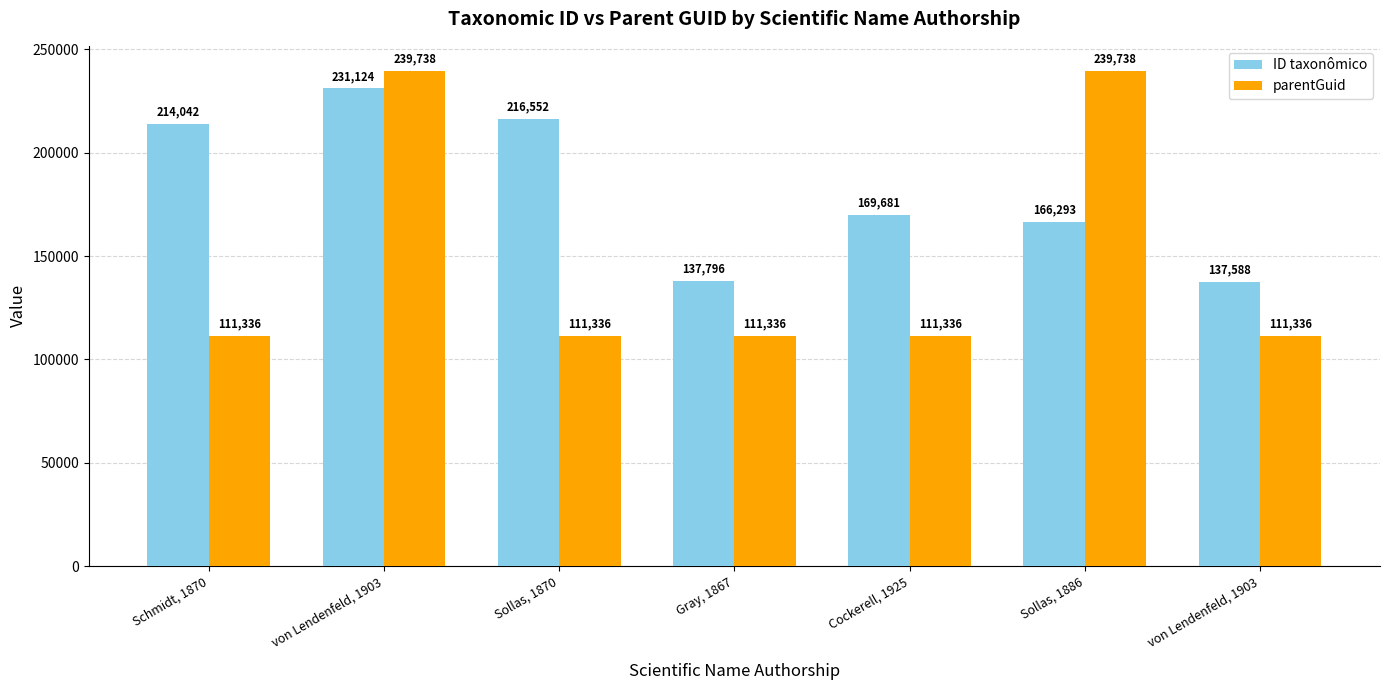

Is it true that parentGuid equals 111336 at Cockerell, 1925?

True